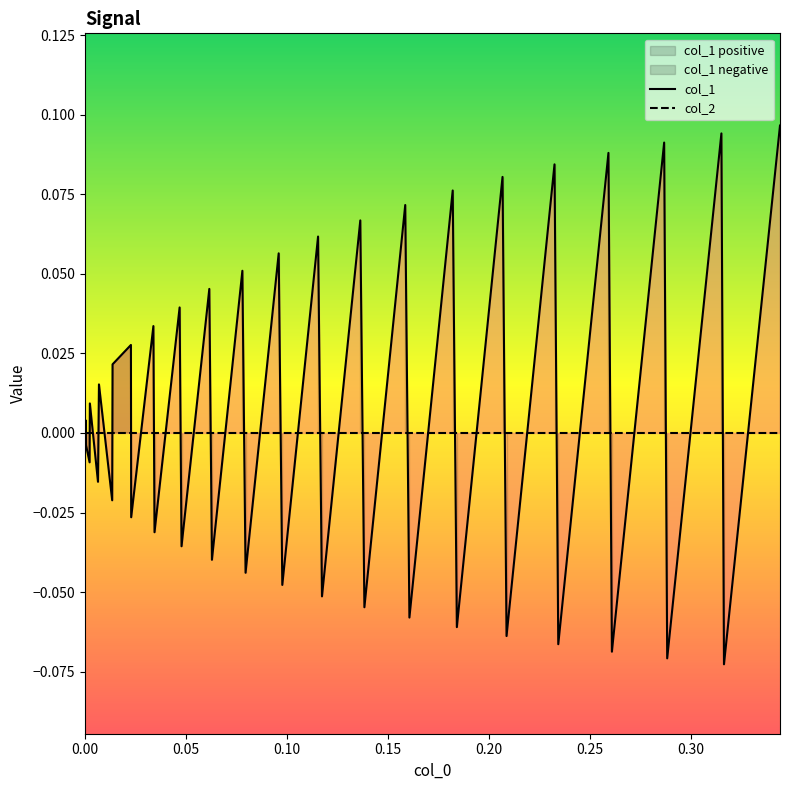

How many values in col_1 are above zero?

20